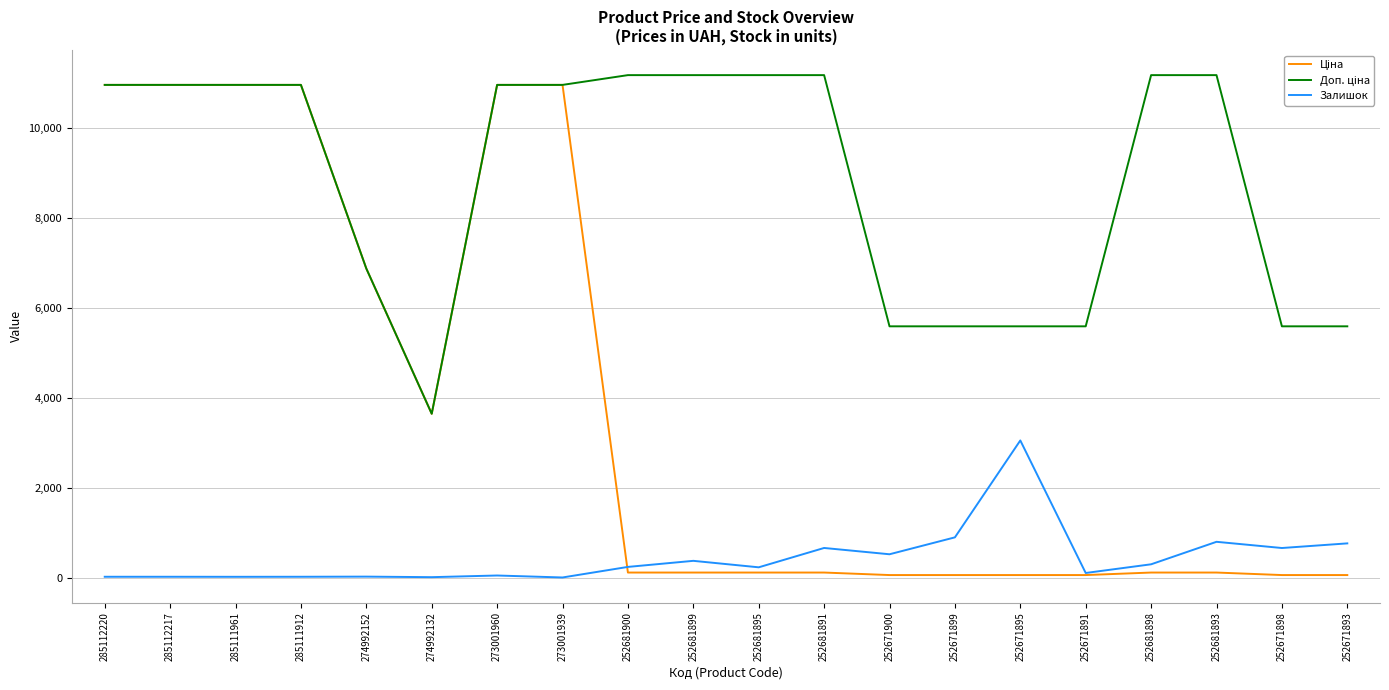

The Залишок series shows 795.0 at 252681893. True or false?

True